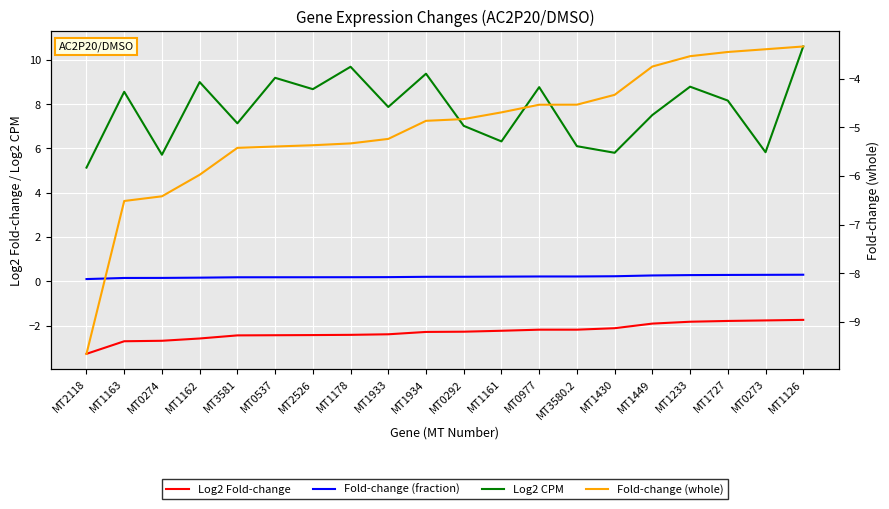

What is the label of the 15th point from the right?

MT0537